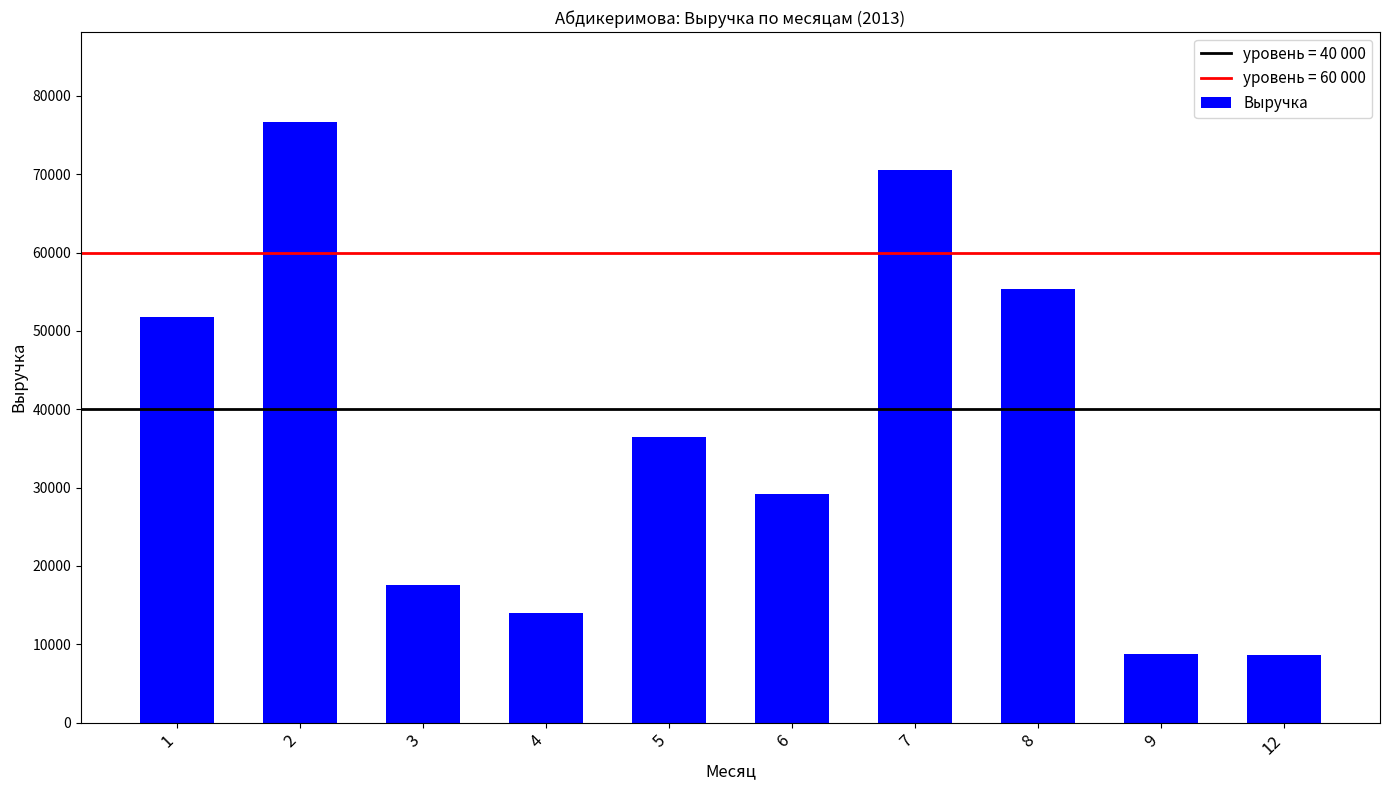

What is the maximum value shown in the chart?

76650